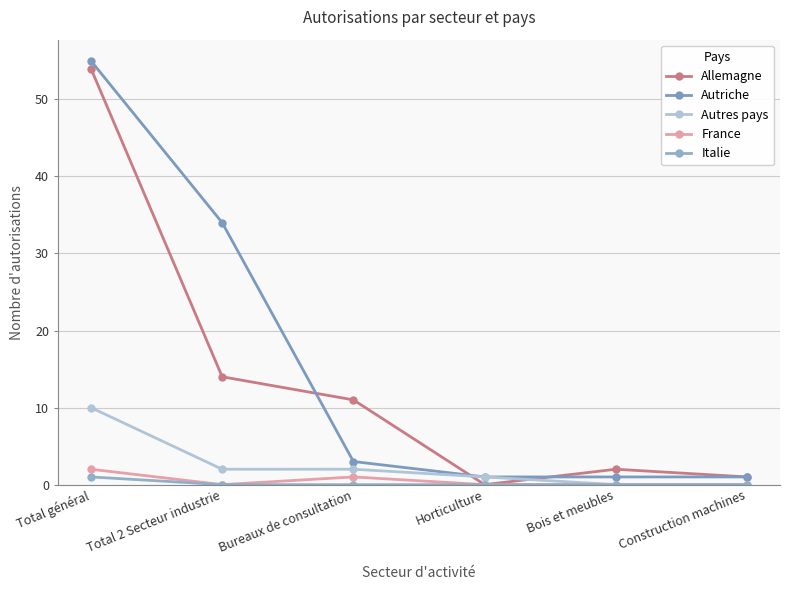

What is the spread (max minus min) of values at Total général?

54